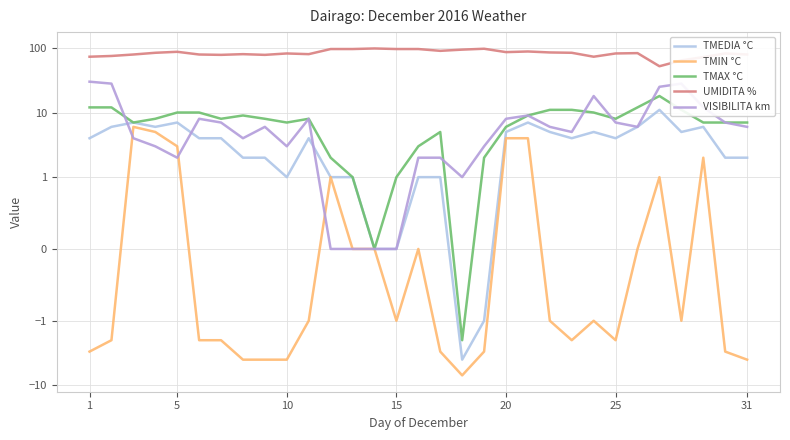

What is the minimum value for UMIDITA %?

52